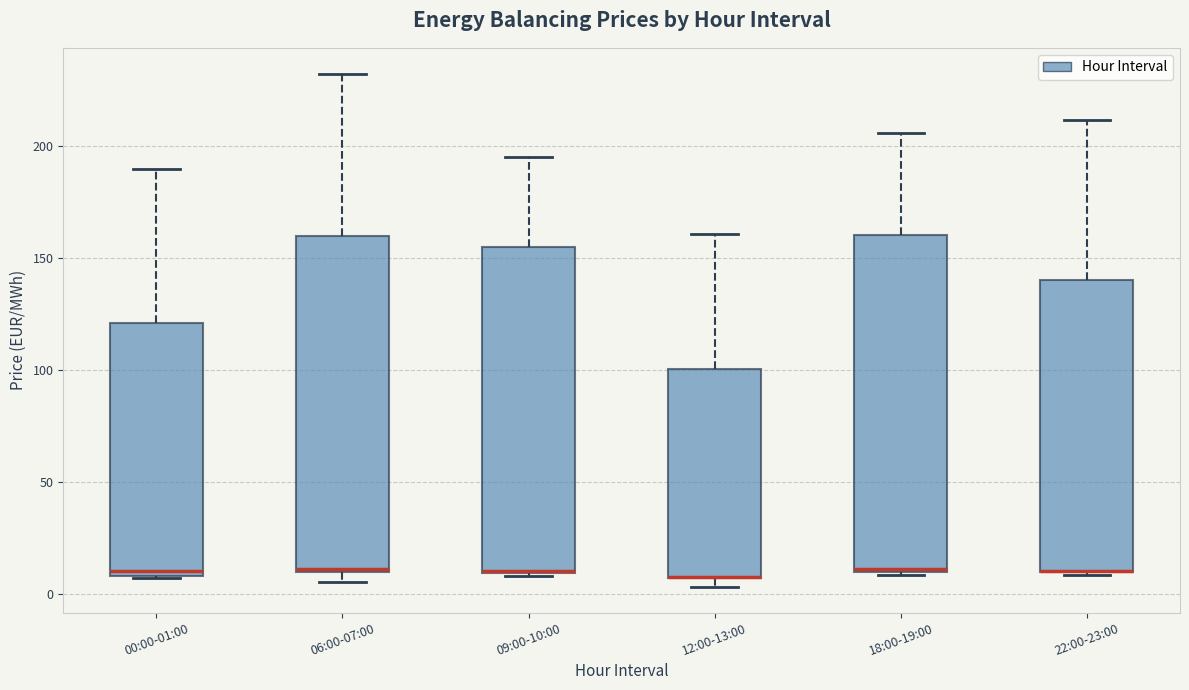

Where is the upper edge of the box for 22:00-23:00 on the y-axis? The values are not printed on the chart, so give them approximately, as read against the axis.

140